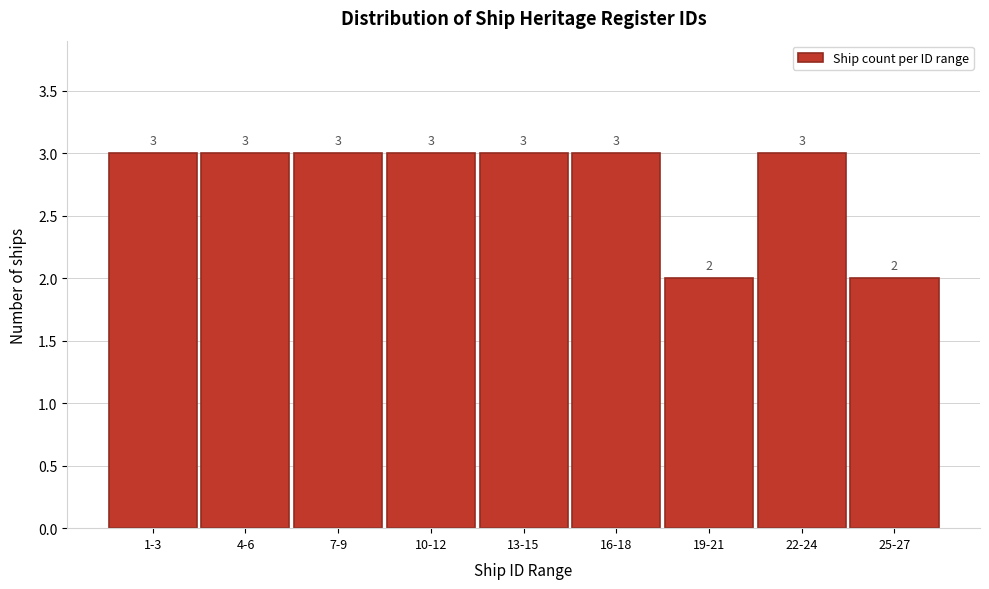

Reading right to left, what are all the values shown in this chart?

25-27=2	22-24=3	19-21=2	16-18=3	13-15=3	10-12=3	7-9=3	4-6=3	1-3=3